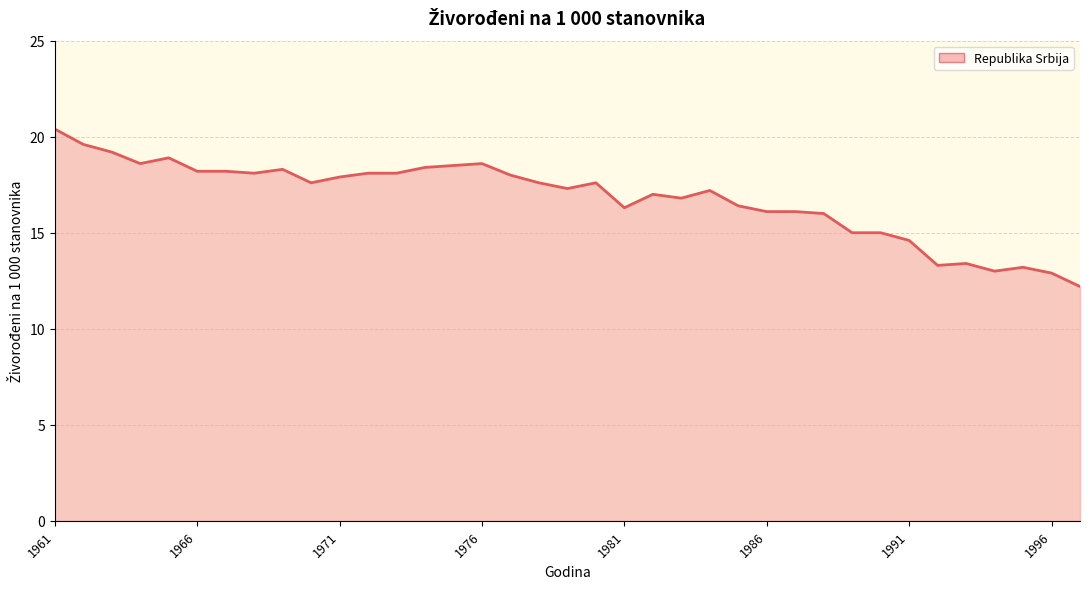

What is the greatest value displayed?

20.4